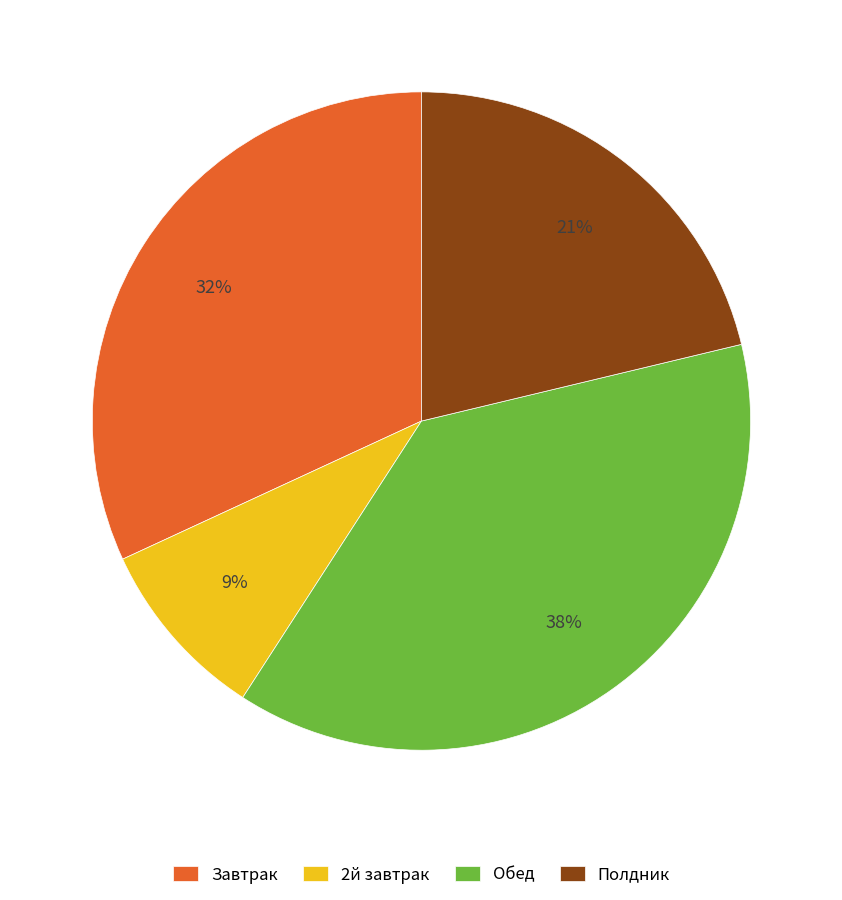

What is the smallest slice in the pie chart?

2й завтрак